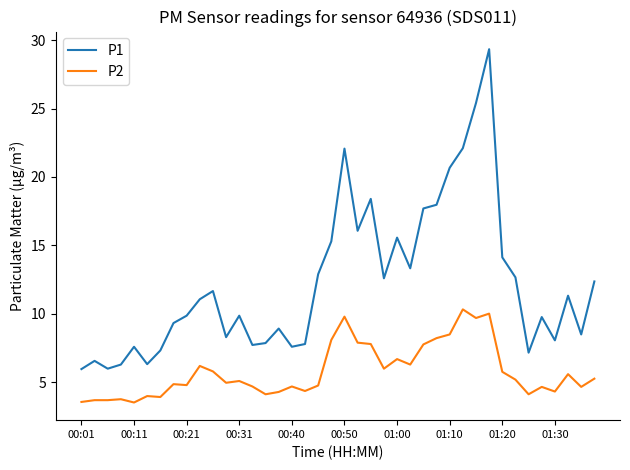

Rank the series by their maximum value, from lowest to highest.

P2, P1